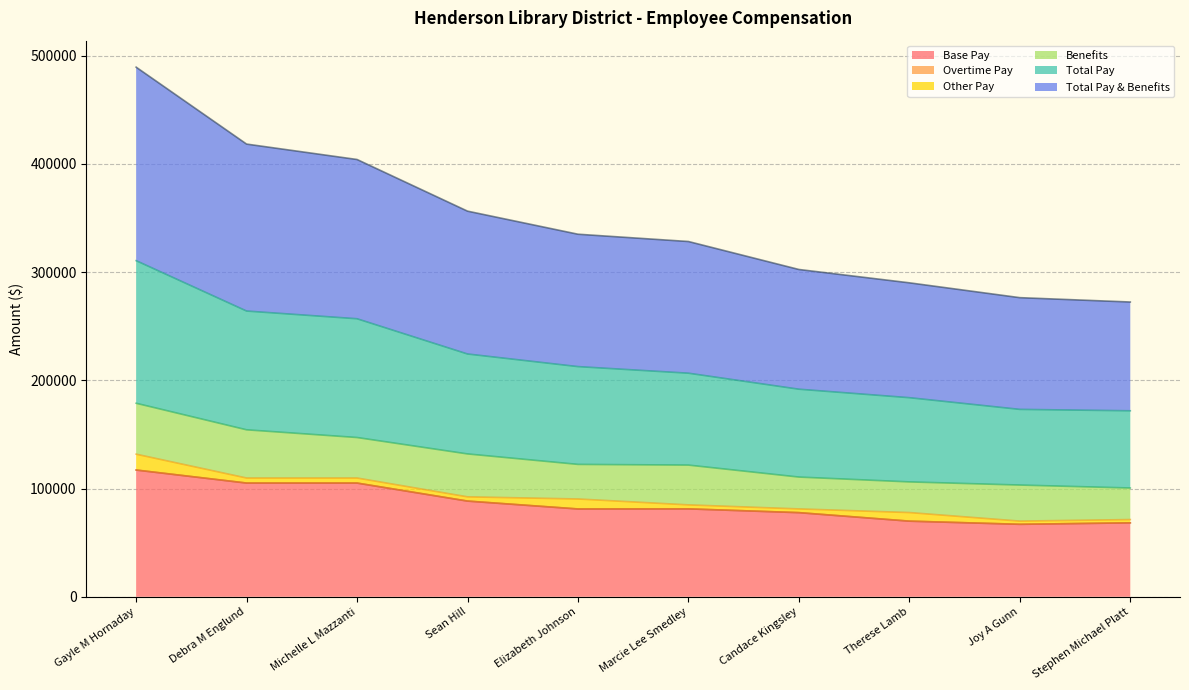

Rank the categories by Total Pay value from highest to lowest.

Gayle M Hornaday, Debra M Englund, Michelle L Mazzanti, Sean Hill, Elizabeth Johnson, Marcie Lee Smedley, Candace Kingsley, Therese Lamb, Stephen Michael Platt, Joy A Gunn